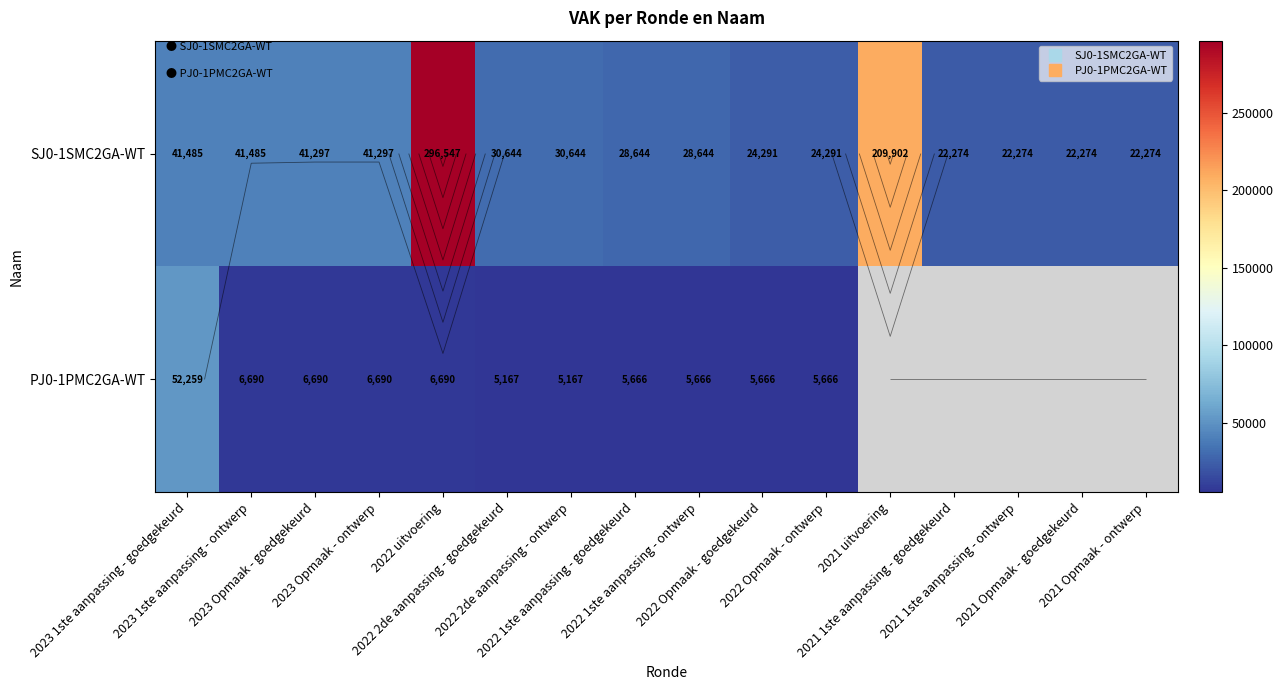

What is the difference between the maximum and minimum values in the PJ0-1PMC2GA-WT series?

47092.0